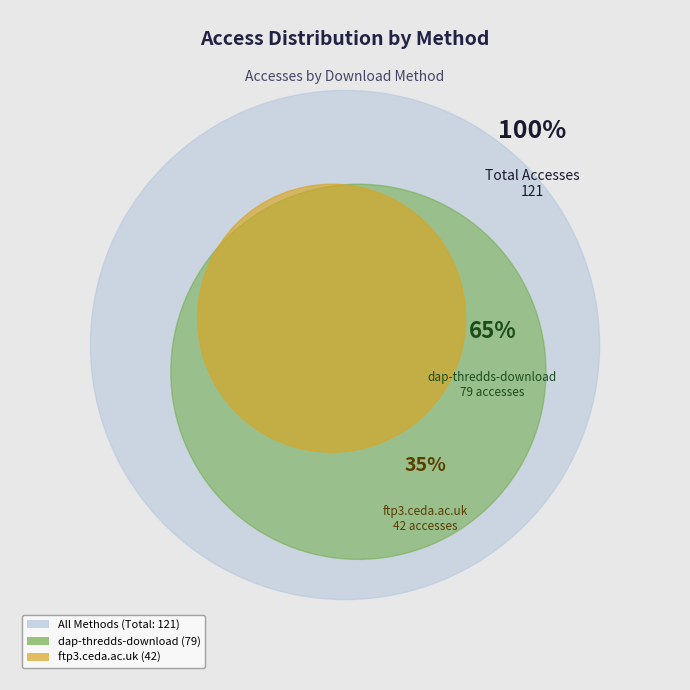

Does dap-thredds-download account for over 50% of the chart?

Yes